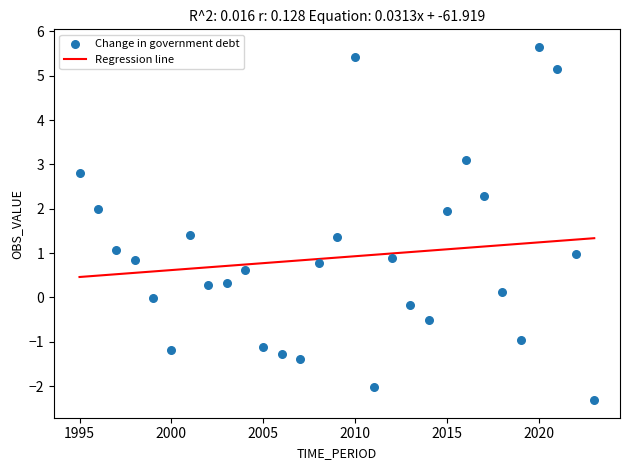

What is the range of X values (max minus min)?

28.0